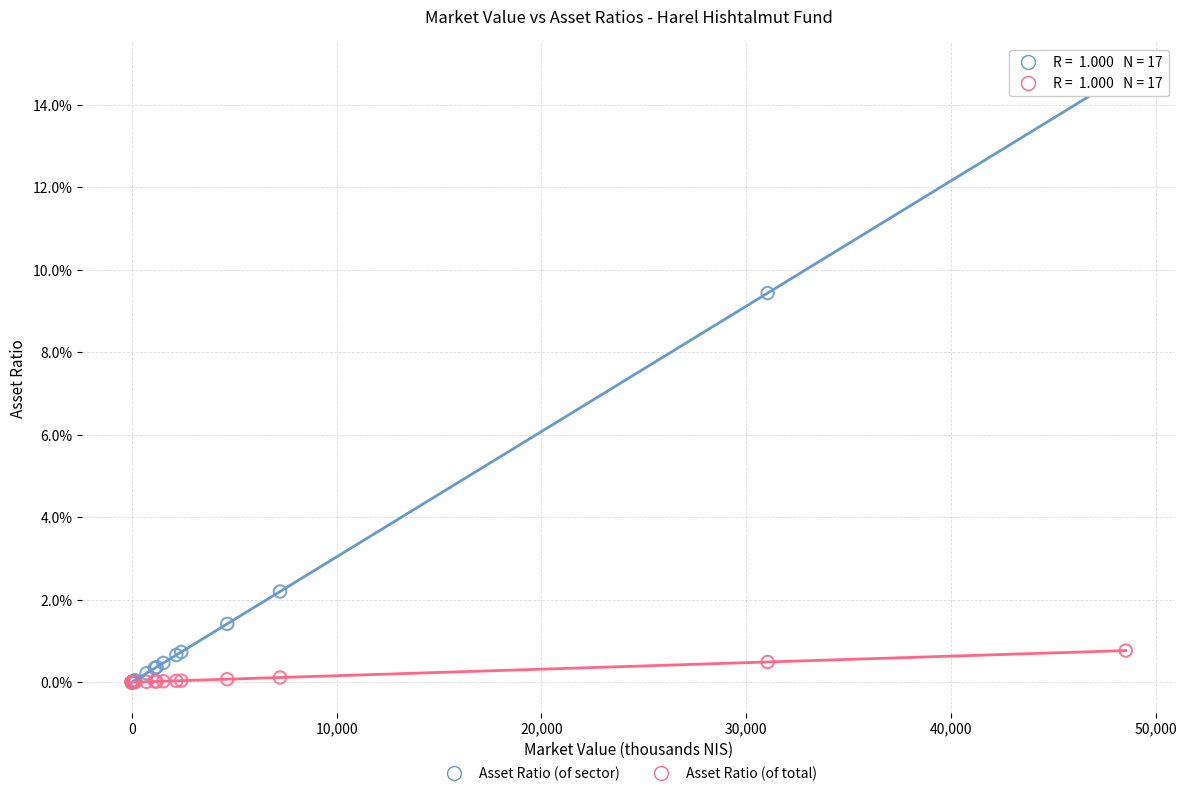

What are all the series names shown in the legend?

Asset Ratio (of sector), Asset Ratio (of total)